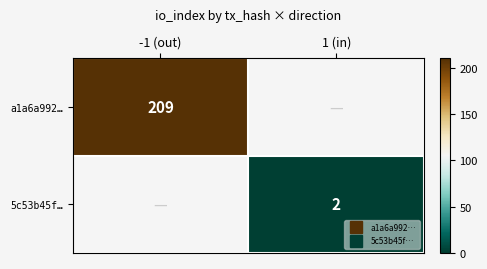

Is the value of 5c53b45f… at -1 (out) greater than the value of a1a6a992… at -1 (out)?

No